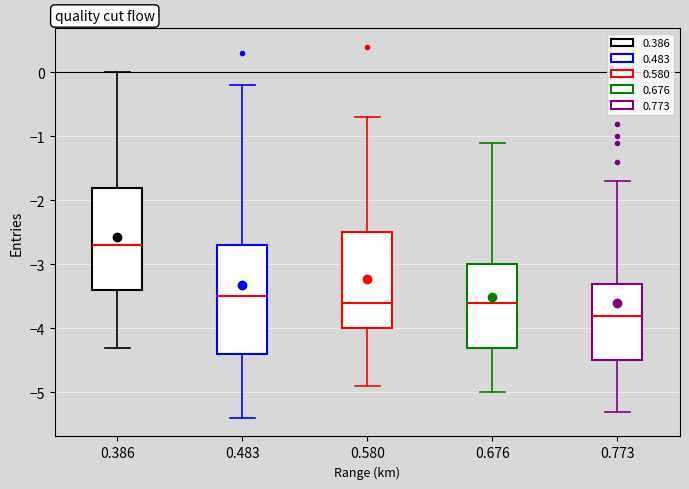

Reading left to right, read every box against the y-axis: the position of its median line, the range the box covers, and the ends of its whiskers. The values are not printed on the chart, so give them approximately, as read against the axis.

0.386: median -2.7, box -3.4 to -1.8, whiskers -4.3 to 0.0
0.483: median -3.5, box -4.4 to -2.7, whiskers -5.4 to -0.2
0.580: median -3.6, box -4.0 to -2.5, whiskers -4.9 to -0.7
0.676: median -3.6, box -4.3 to -3.0, whiskers -5.0 to -1.1
0.773: median -3.8, box -4.5 to -3.3, whiskers -5.3 to -1.7